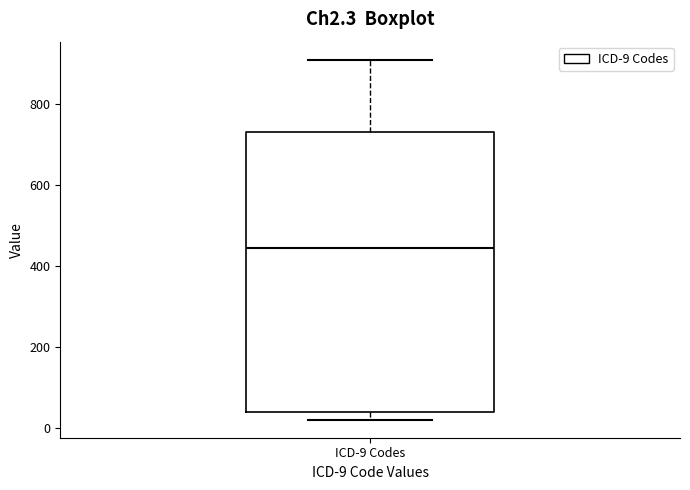

Read this box plot against the y-axis: the position of the median line, the range covered by the box, and the ends of both whiskers. The values are not printed on the chart, so give them approximately, as read against the axis.

median 440, box 40 to 740, whiskers 20 to 900